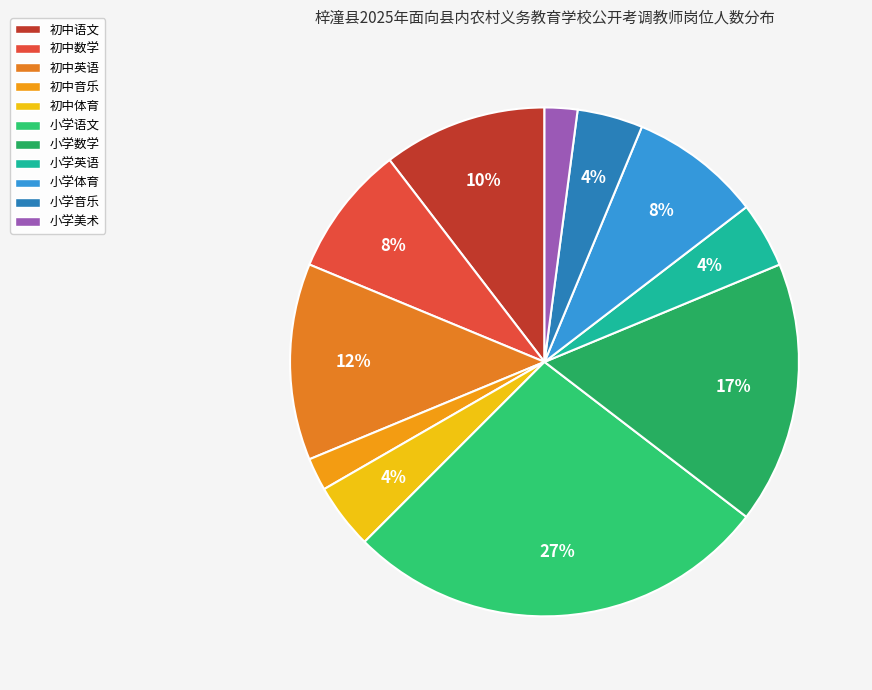

What is the ratio of the value at 初中语文 to the value at 小学音乐?

2.5